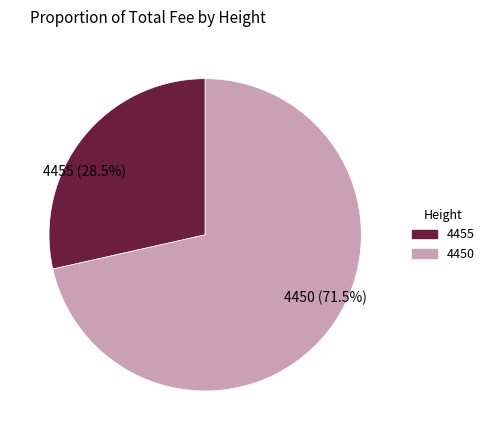

To the nearest percent, what is the average slice percentage?

50%